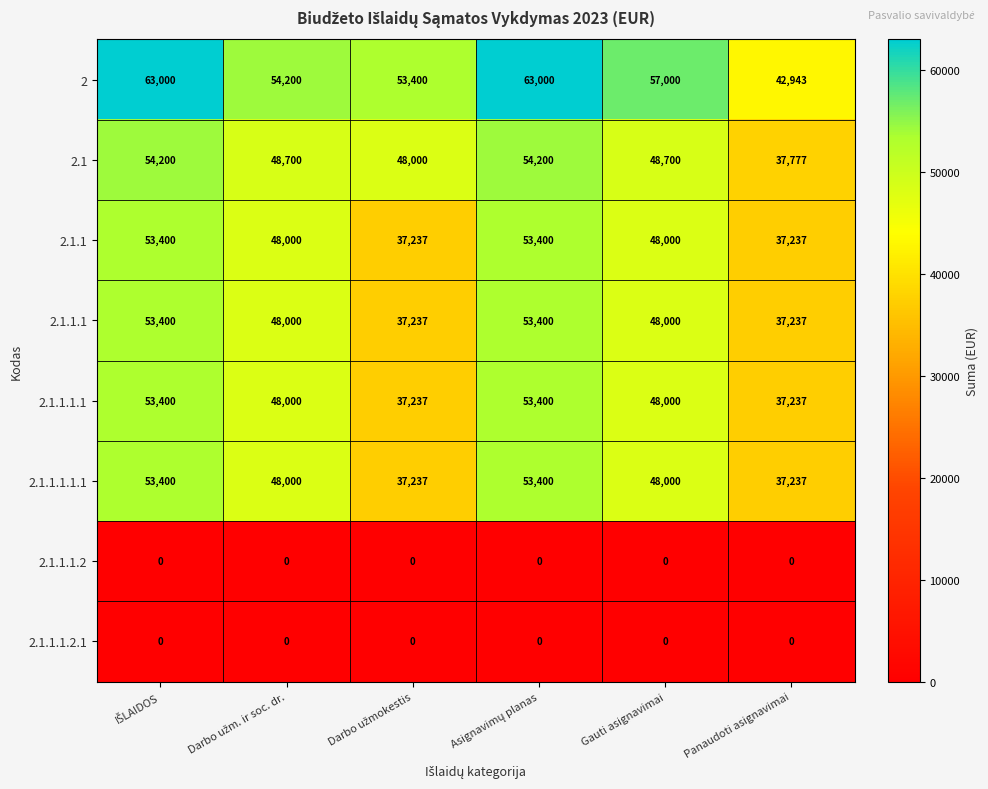

What is the spread (max minus min) of values at Panaudoti asignavimai?

42943